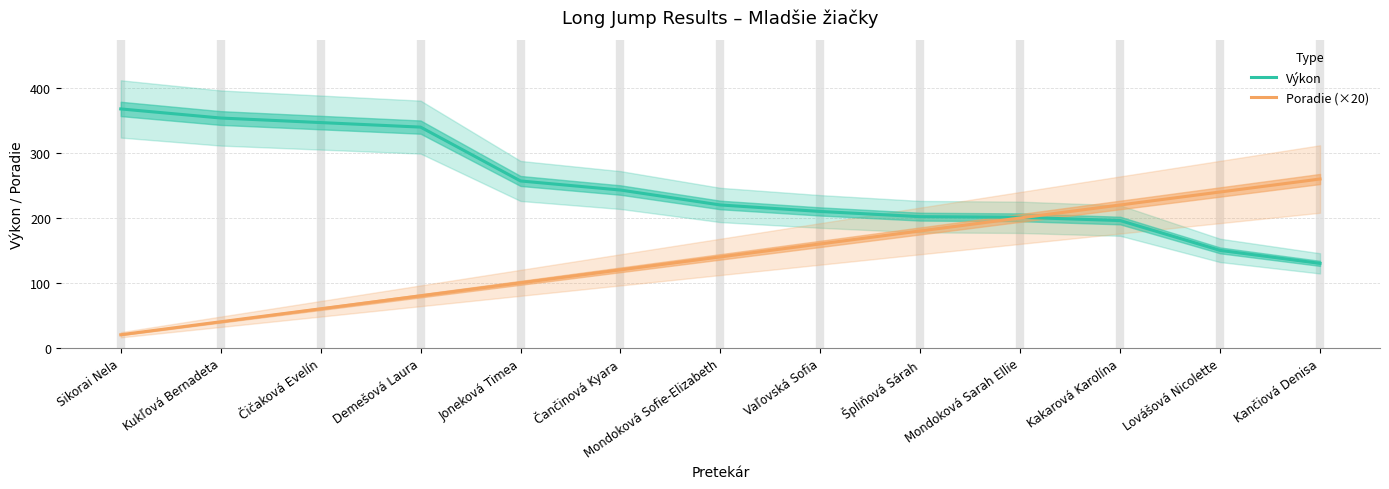

Reading left to right, transcribe all the data shown in this chart.

Výkon: 368	354	347	340	257	243	220	210	202	201	196	150	130
Poradie (×20): 20	40	60	80	100	120	140	160	180	200	220	240	260